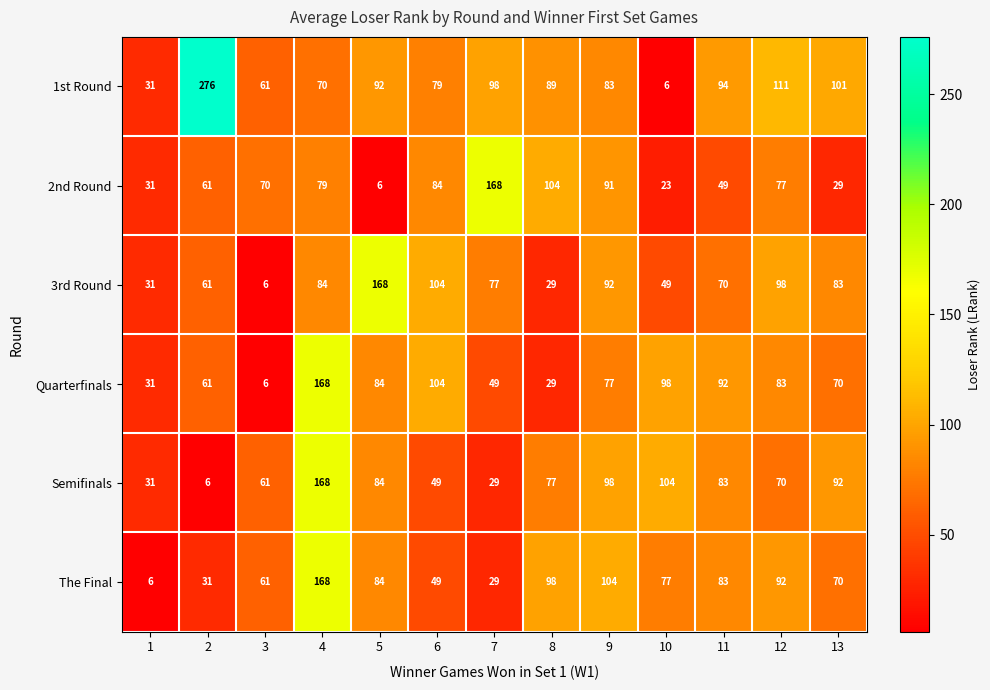

What is the difference between the 3rd Round values at 13 and 1?

52